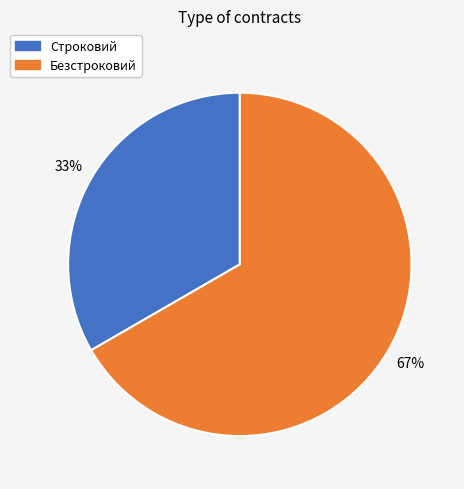

Count the number of slices in the pie.

2